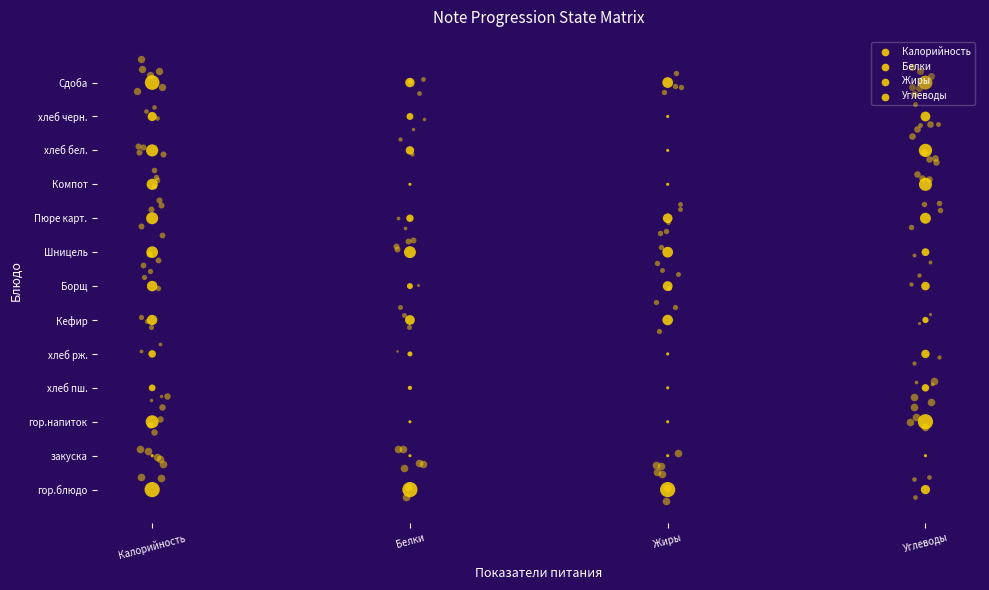

The Белки series shows 31 at Белки. True or false?

False